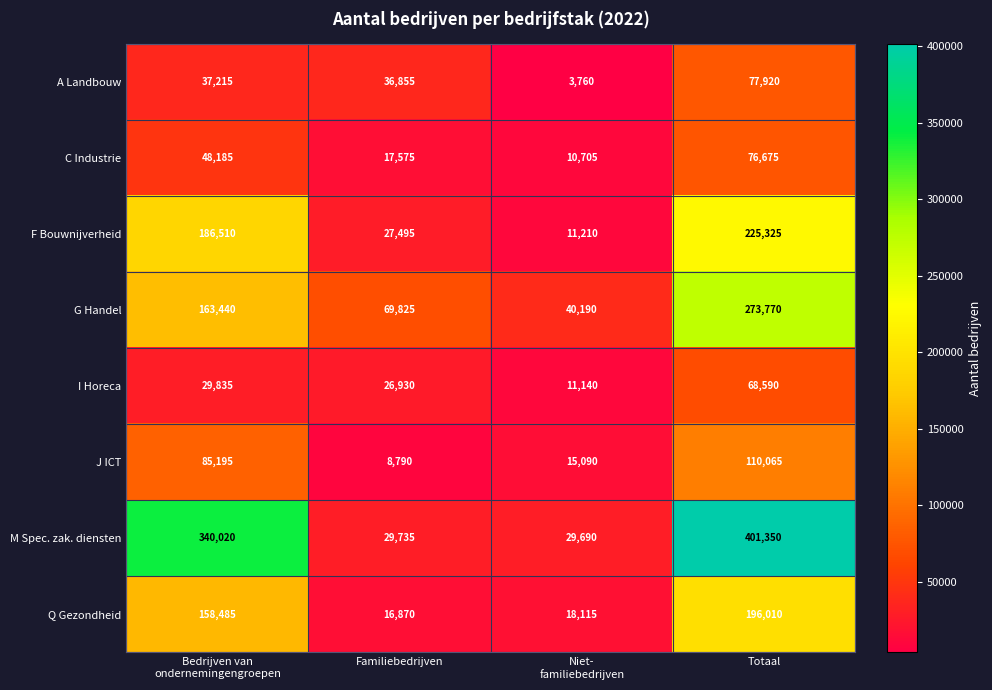

What is the greatest value displayed?

401350